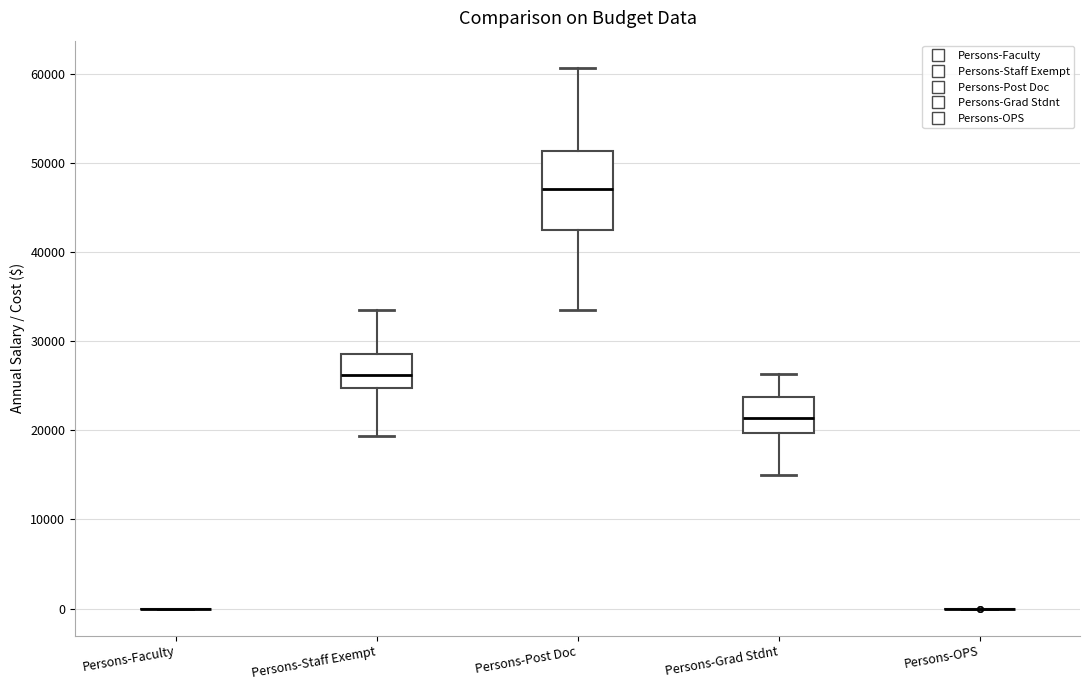

Which box is the tallest, from its lower edge to its upper edge?

Persons-Post Doc